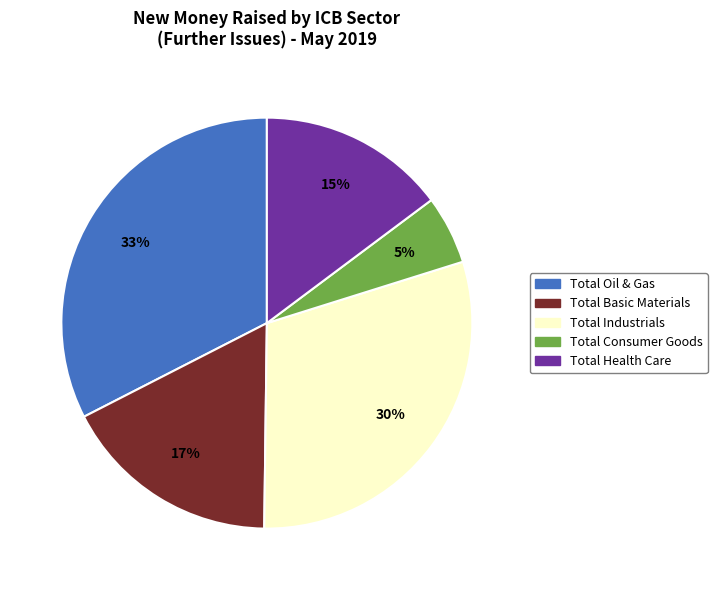

To the nearest percent, what is the combined percentage of Total Industrials and Total Consumer Goods?

35%